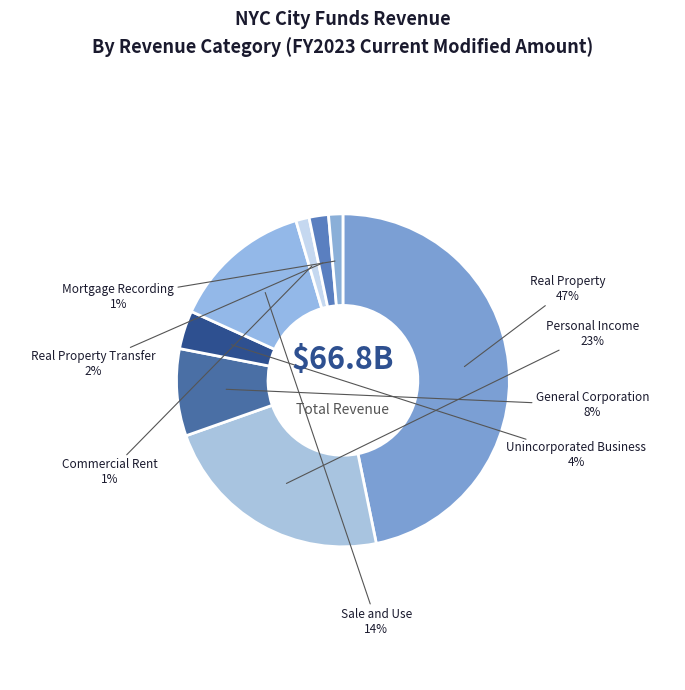

To the nearest percent, what portion does Mortgage Recording represent?

1%